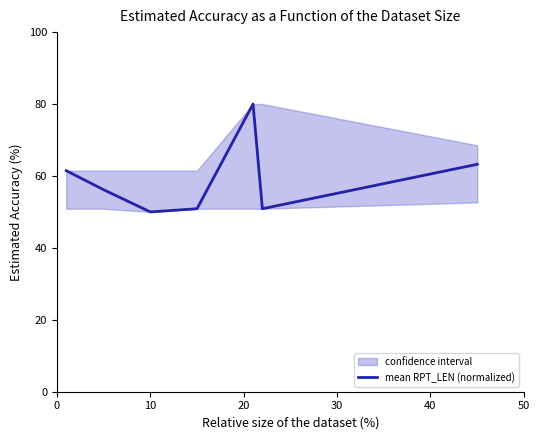

How many data points are above 56?

4